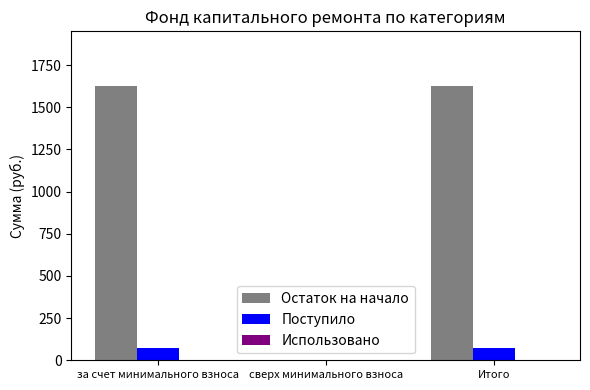

What is the total value across all series at за счет минимального взноса?

1697.1